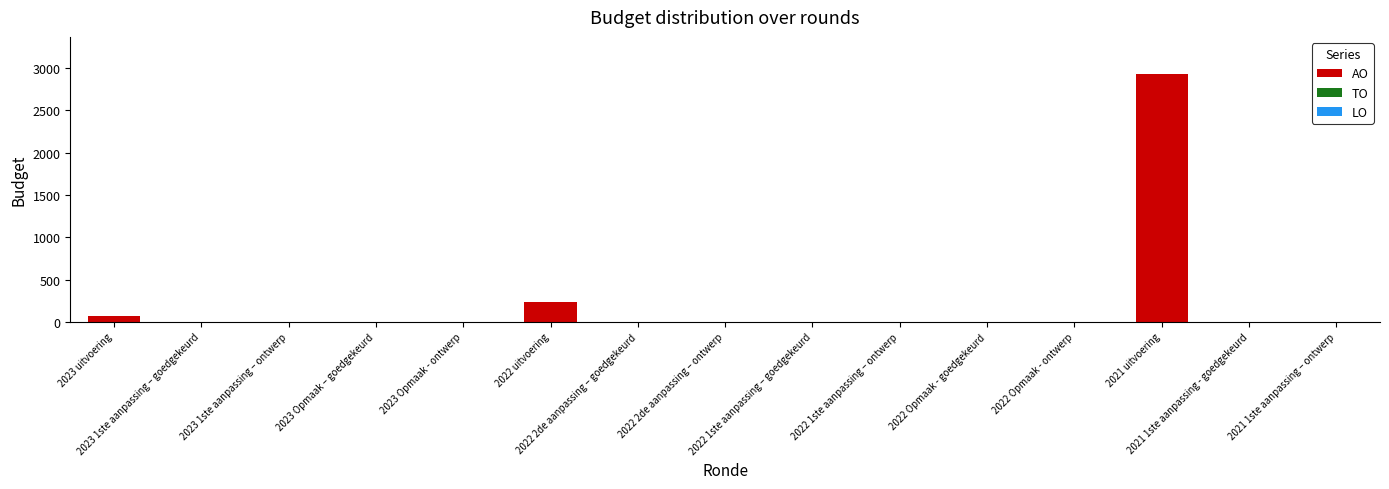

How many categories are shown in the chart?

15